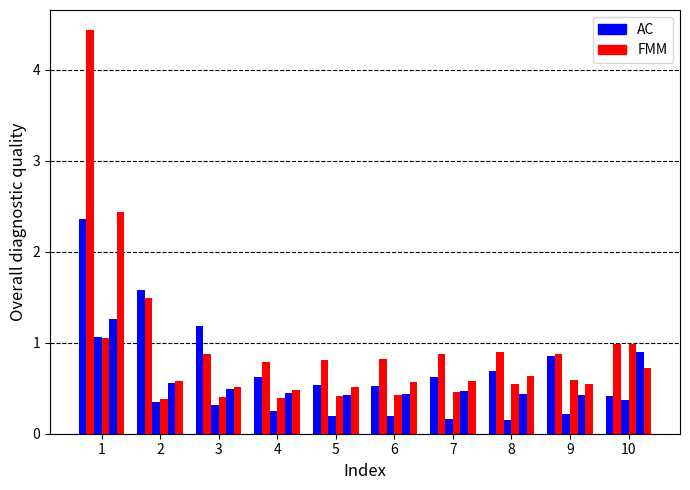

The value of May at 2 is 0.7. True or false?

False